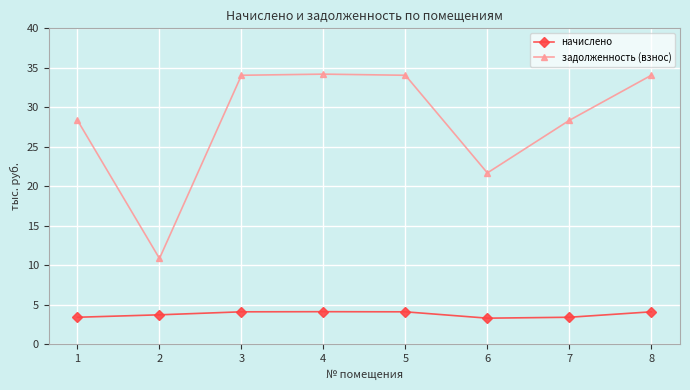

The начислено series shows 2.2 at 1. True or false?

False